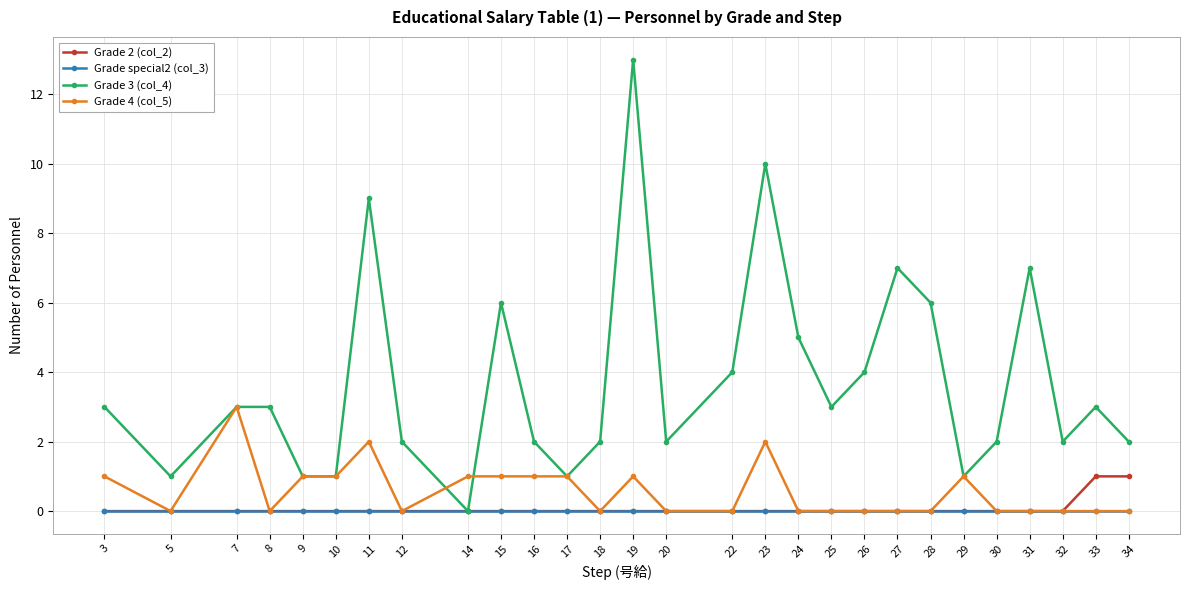

Reading right to left, transcribe all the data shown in this chart.

Grade 2 (col_2): 34=1	33=1	32=0	31=0	30=0	29=0	28=0	27=0	26=0	25=0	24=0	23=0	22=0	20=0	19=0	18=0	17=0	16=0	15=0	14=0	12=0	11=0	10=0	9=0	8=0	7=0	5=0	3=0
Grade special2 (col_3): 34=0	33=0	32=0	31=0	30=0	29=0	28=0	27=0	26=0	25=0	24=0	23=0	22=0	20=0	19=0	18=0	17=0	16=0	15=0	14=0	12=0	11=0	10=0	9=0	8=0	7=0	5=0	3=0
Grade 3 (col_4): 34=2	33=3	32=2	31=7	30=2	29=1	28=6	27=7	26=4	25=3	24=5	23=10	22=4	20=2	19=13	18=2	17=1	16=2	15=6	14=0	12=2	11=9	10=1	9=1	8=3	7=3	5=1	3=3
Grade 4 (col_5): 34=0	33=0	32=0	31=0	30=0	29=1	28=0	27=0	26=0	25=0	24=0	23=2	22=0	20=0	19=1	18=0	17=1	16=1	15=1	14=1	12=0	11=2	10=1	9=1	8=0	7=3	5=0	3=1